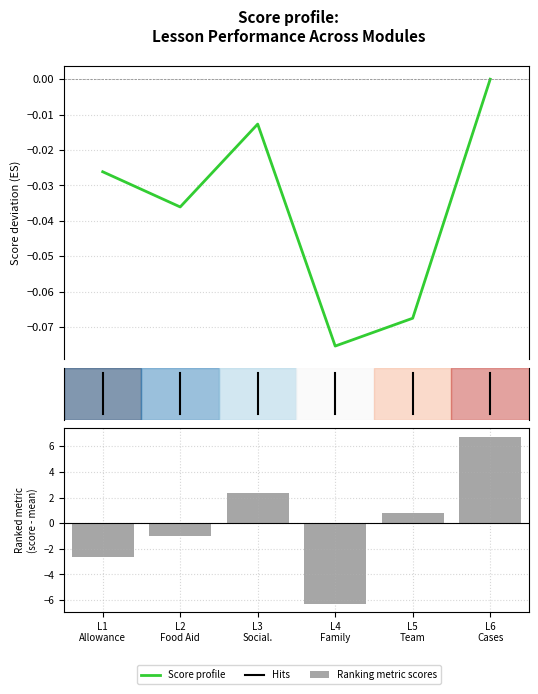

At how many categories does at least one series exceed 1?

2